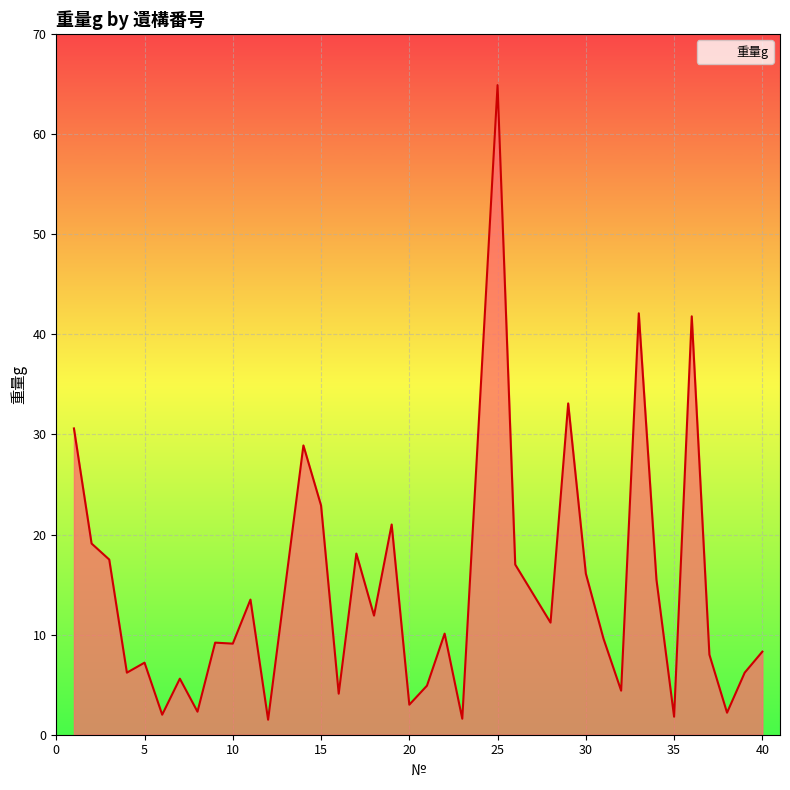

Where does the data first go above 9?

1